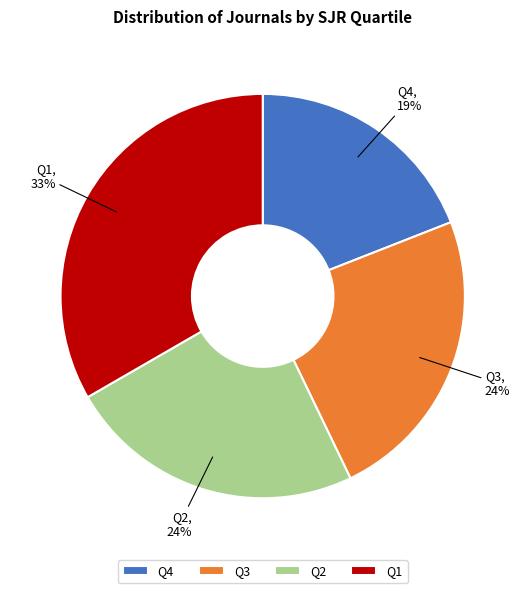

What is the largest slice in the pie chart?

Q1